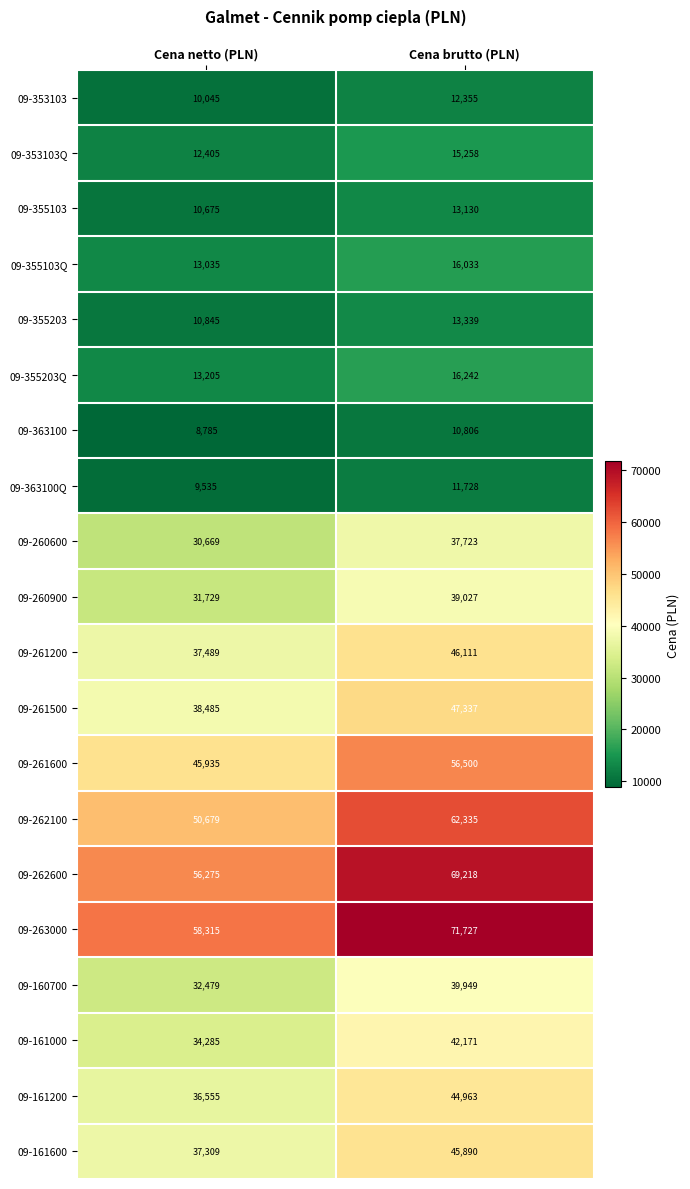

Rank the series at Cena netto (PLN) from lowest to highest value.

09-363100, 09-363100Q, 09-353103, 09-355103, 09-355203, 09-353103Q, 09-355103Q, 09-355203Q, 09-260600, 09-260900, 09-160700, 09-161000, 09-161200, 09-161600, 09-261200, 09-261500, 09-261600, 09-262100, 09-262600, 09-263000